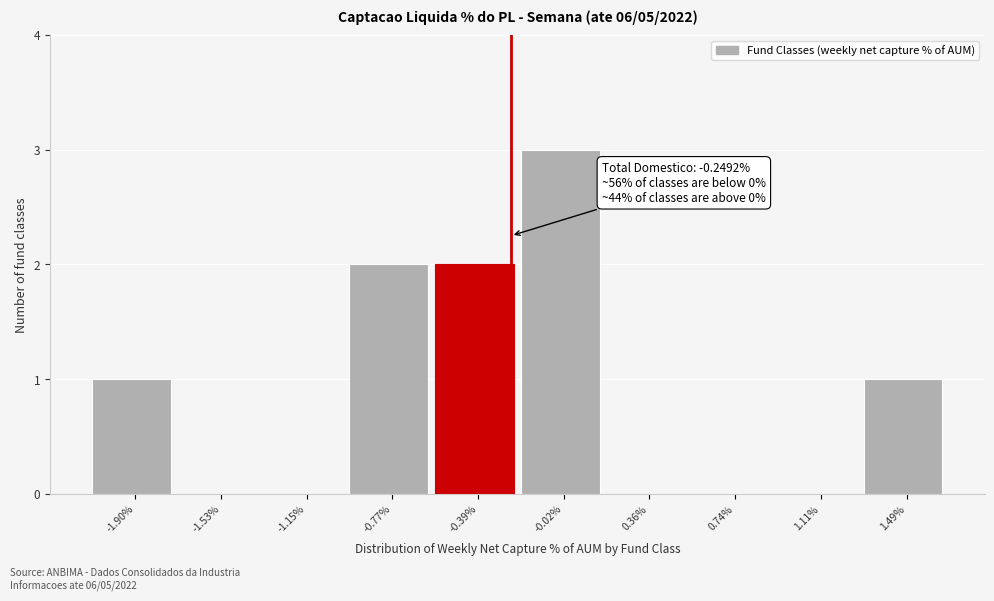

Over which range of the x-axis is the bar tallest?

-0.20 to 0.15